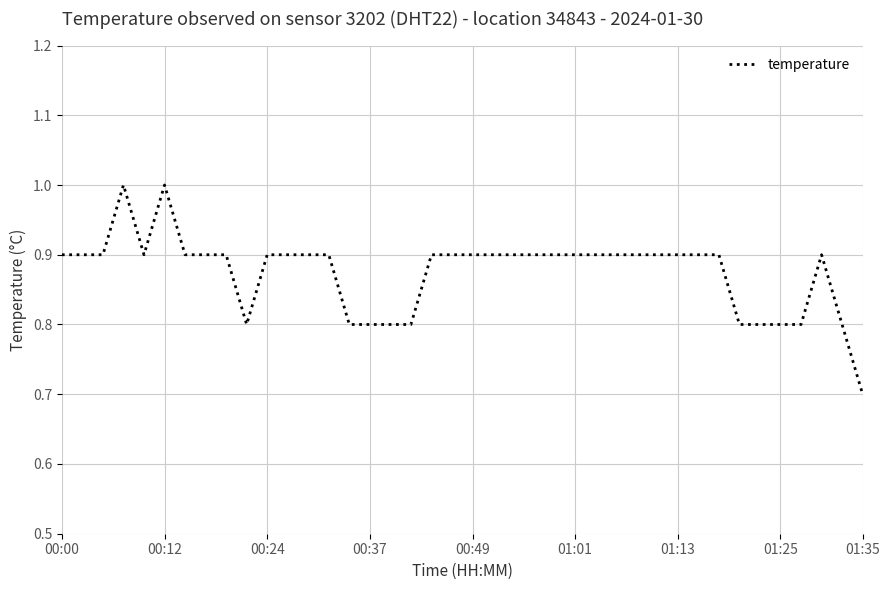

How many categories are shown in the chart?

40